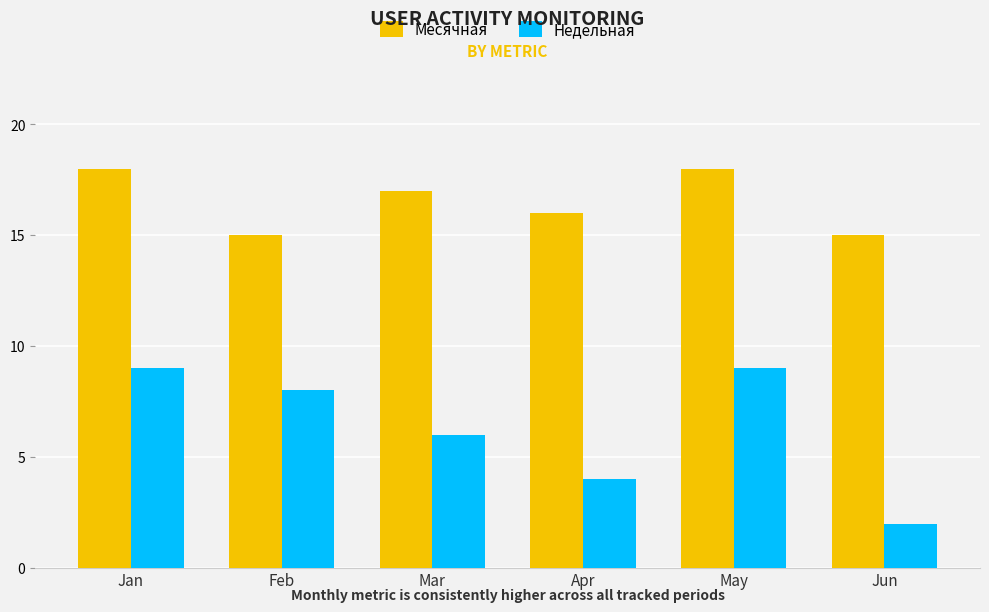

List the series in order of their peak value, lowest first.

Недельная, Месячная